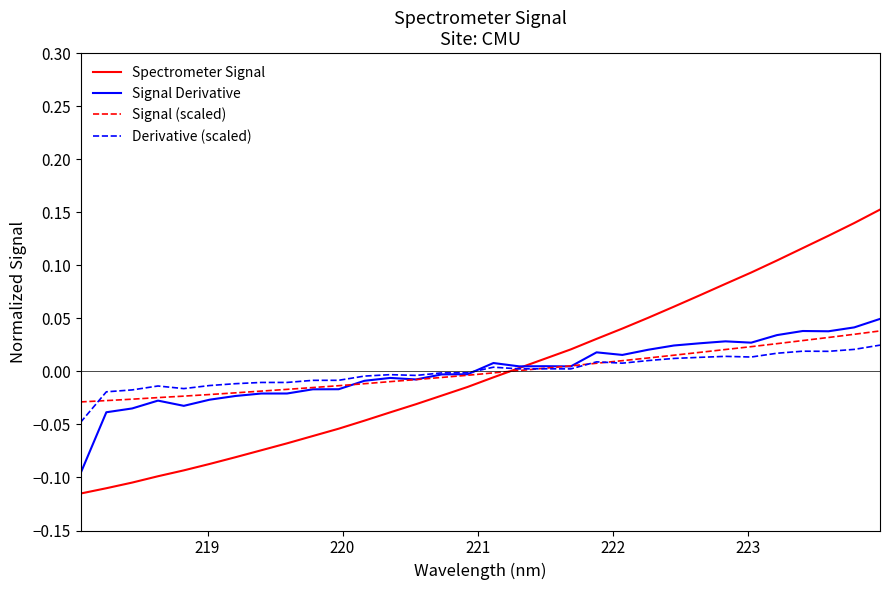

Which series has the widest spread of values?

Spectrometer Signal